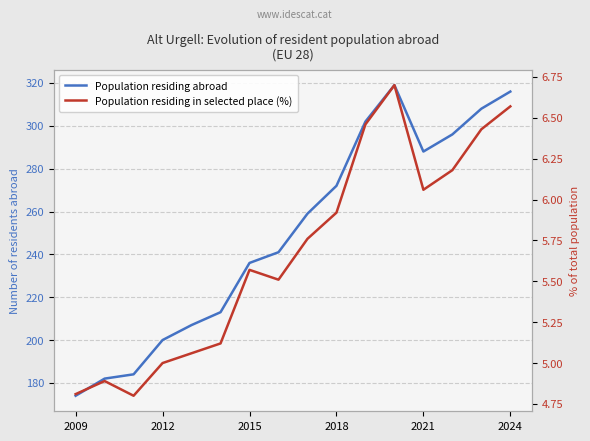

In Population residing abroad, how many points are higher than both neighbors (excluding endpoints)?

1